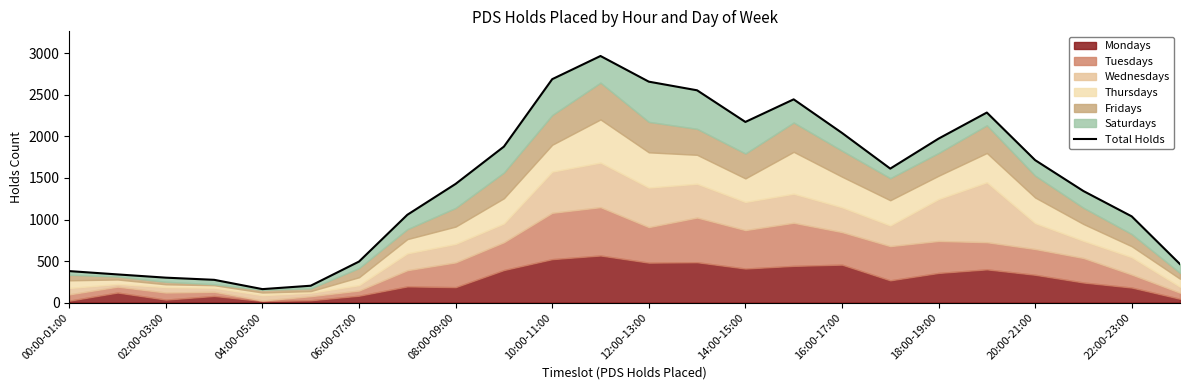

What is the minimum value shown in the chart?

162